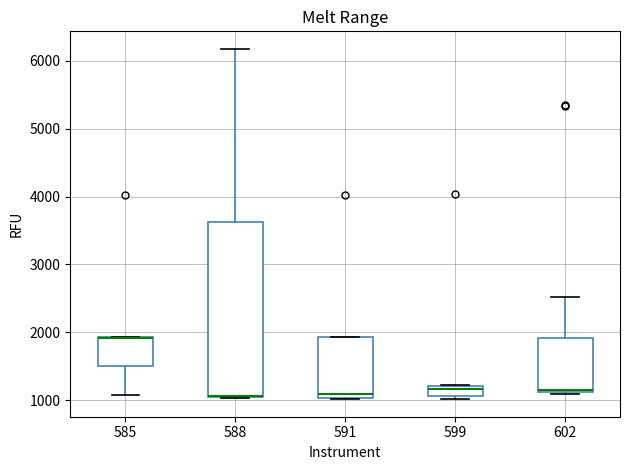

Where is the lower edge of the box at x = 602 on the y-axis? The values are not printed on the chart, so give them approximately, as read against the axis.

1100